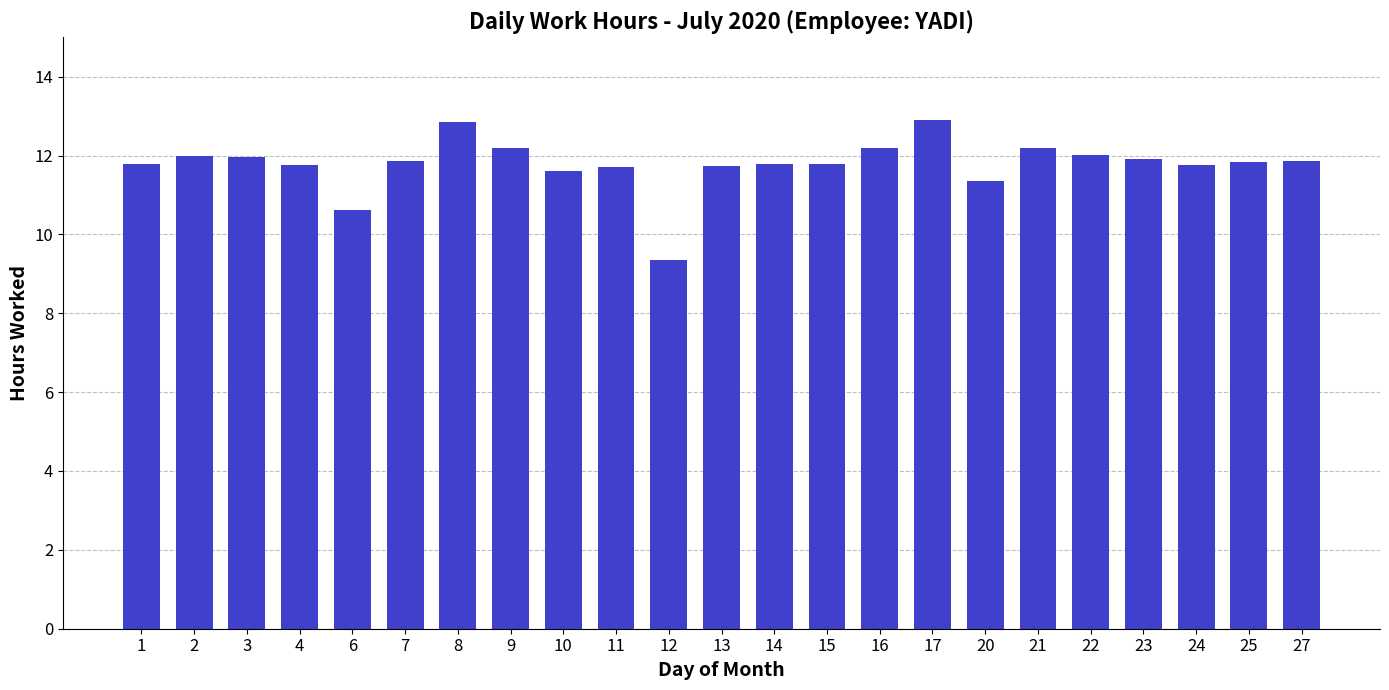

What is the difference between the values at 7 and 20?

0.5